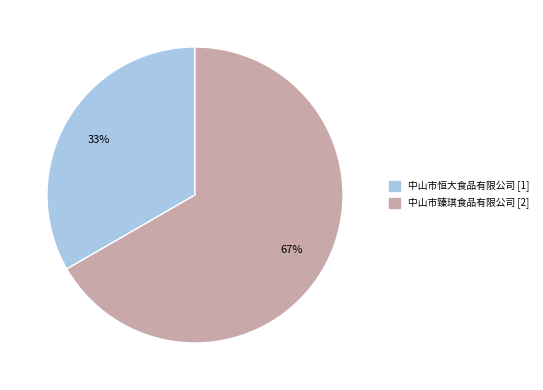

Is the sum of 中山市恒大食品有限公司 and 中山市臻琪食品有限公司 greater than half?

Yes